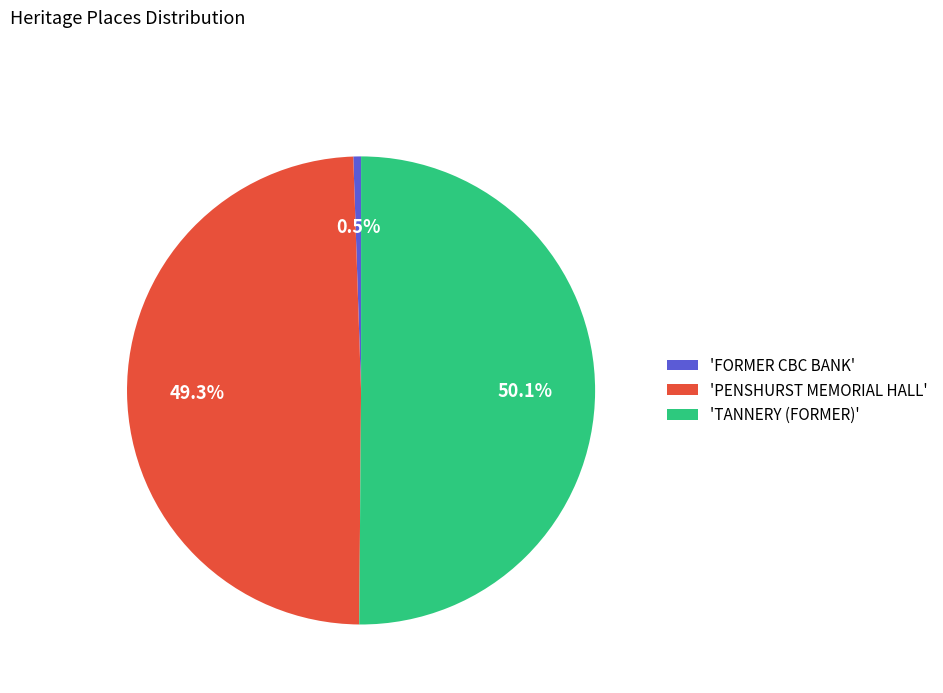

Approximately how many times larger is the value at 'PENSHURST MEMORIAL HALL' compared to 'TANNERY (FORMER)'?

1.0